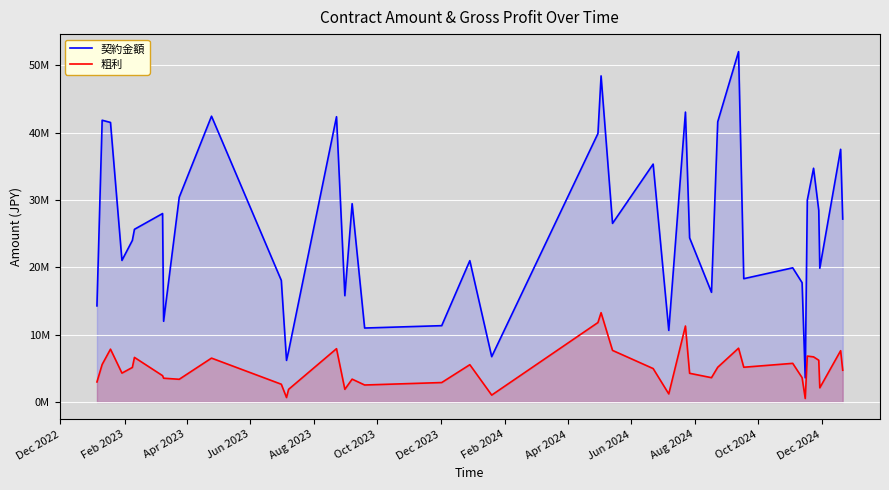

Does the chart display data point markers on the line(s)?

No